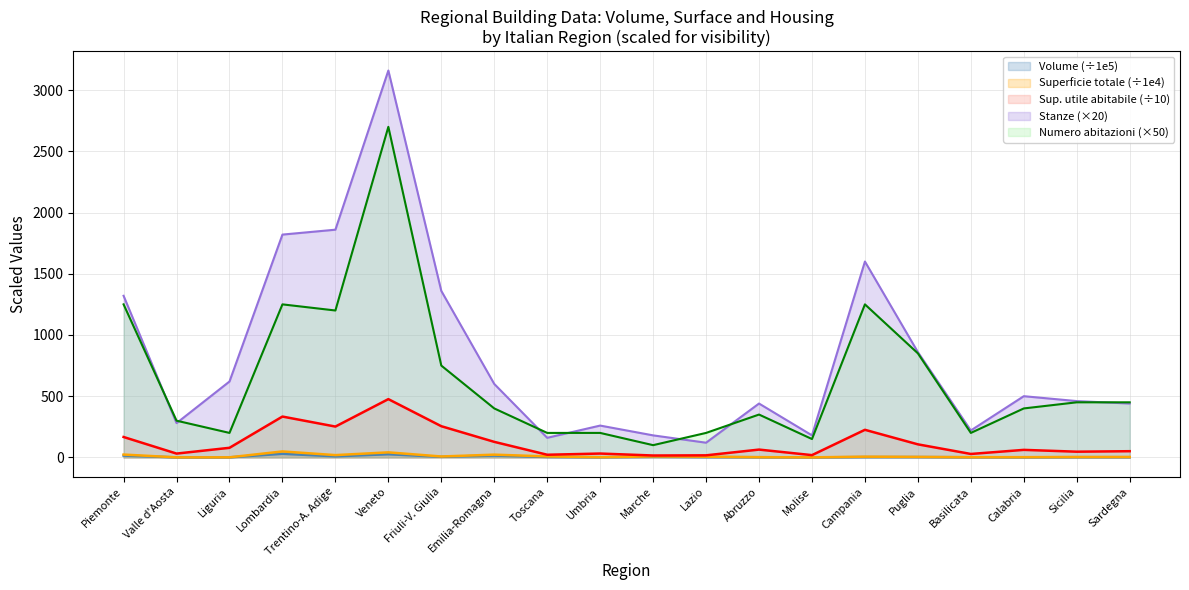

True or false: Volume and Superficie totale cross at least once.

False